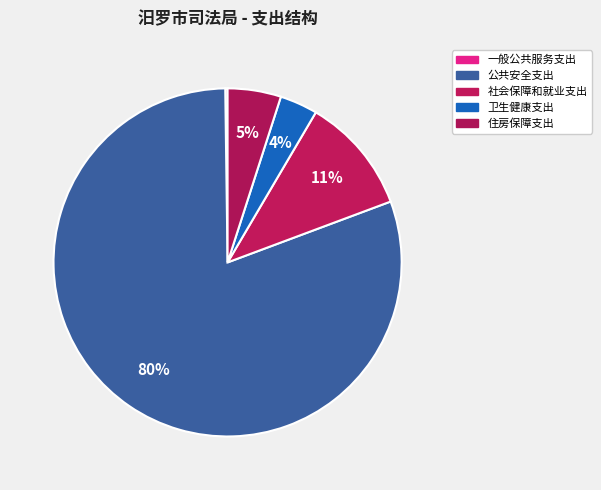

Does 公共安全支出 account for over 50% of the chart?

Yes